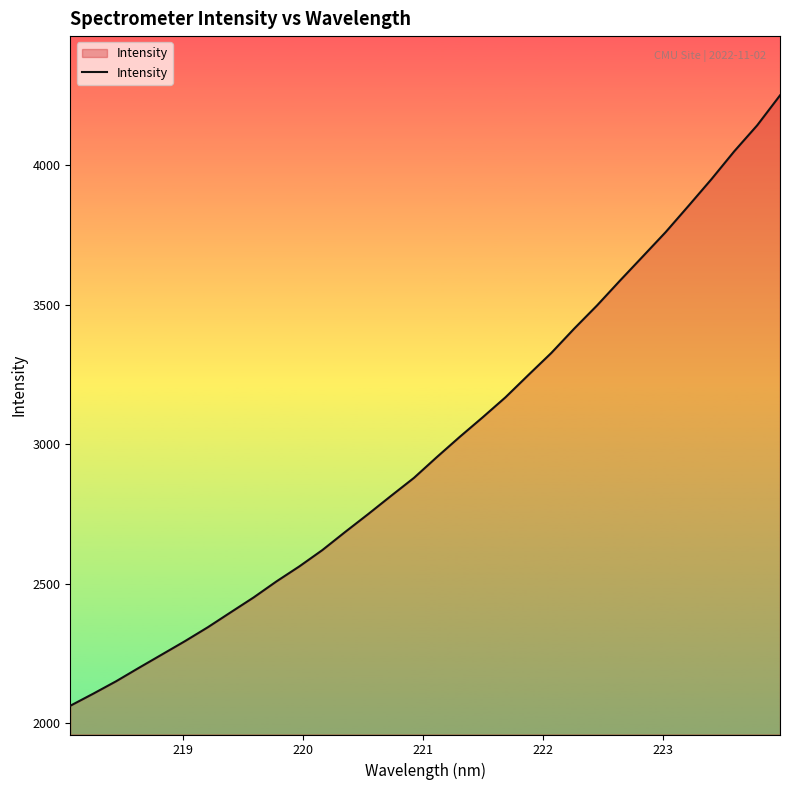

True or false: there are more than 0 points higher than both neighbors.

False